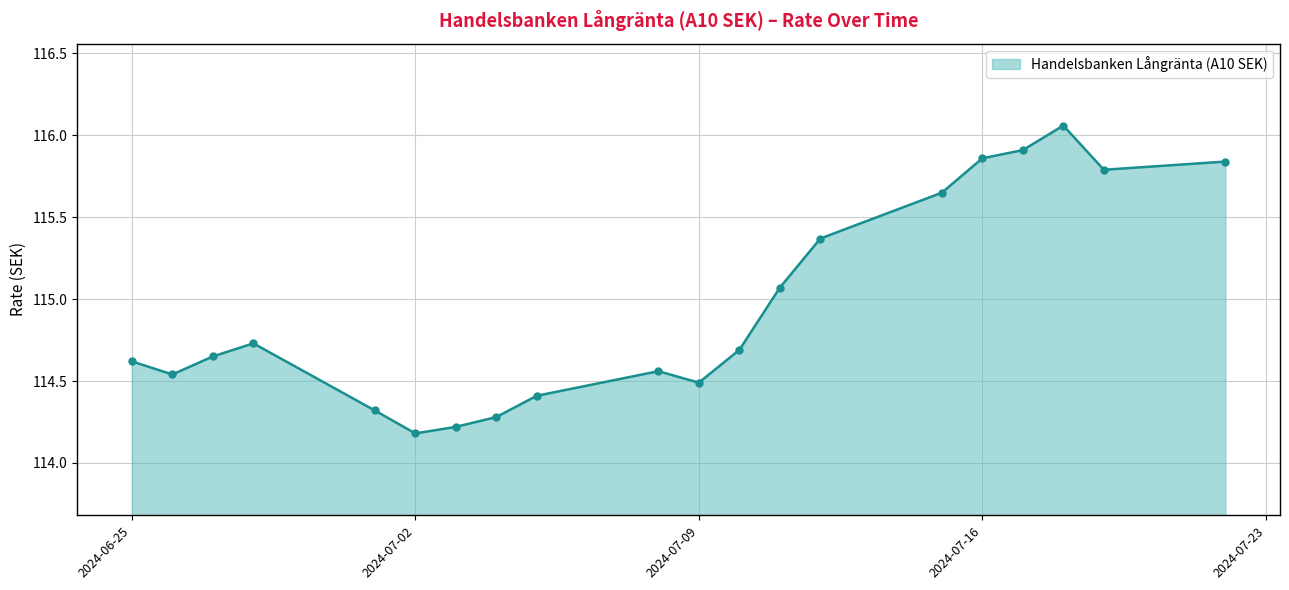

What is the average value?

115.0